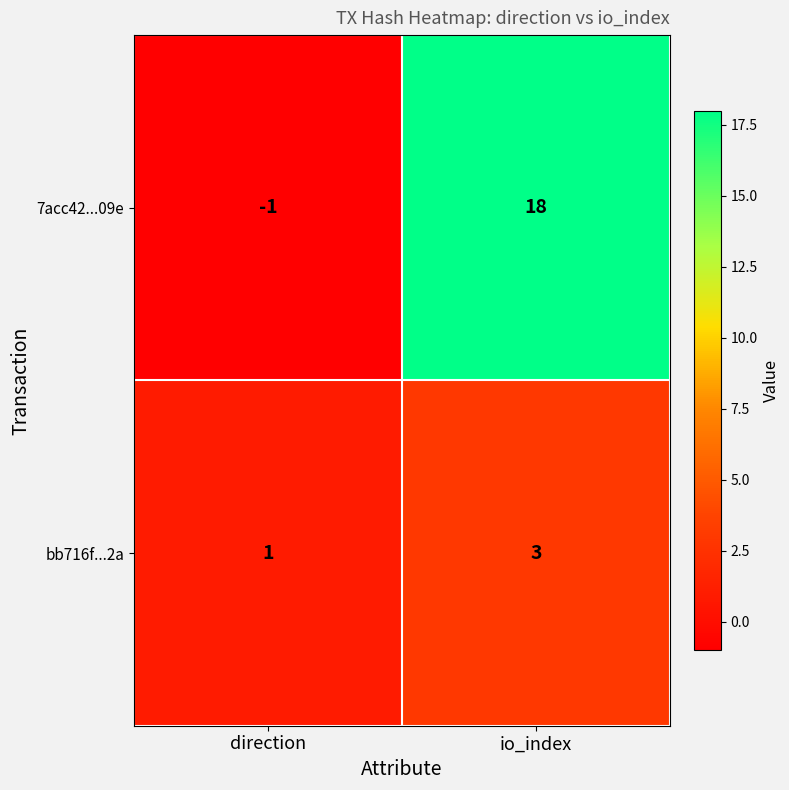

How many categories are shown in the chart?

2